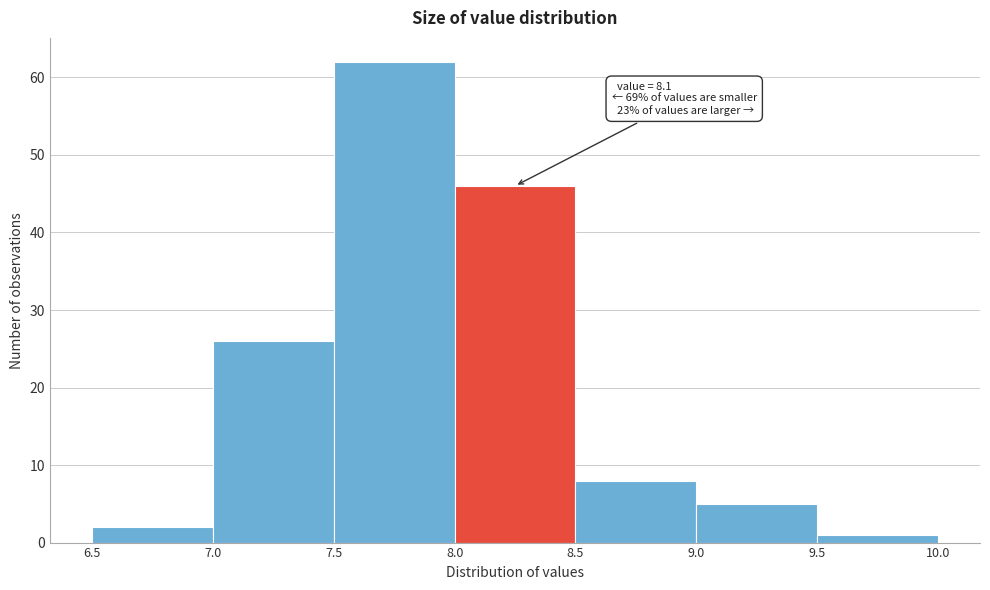

Over which range of the x-axis is the bar tallest?

7.5 to 8.0